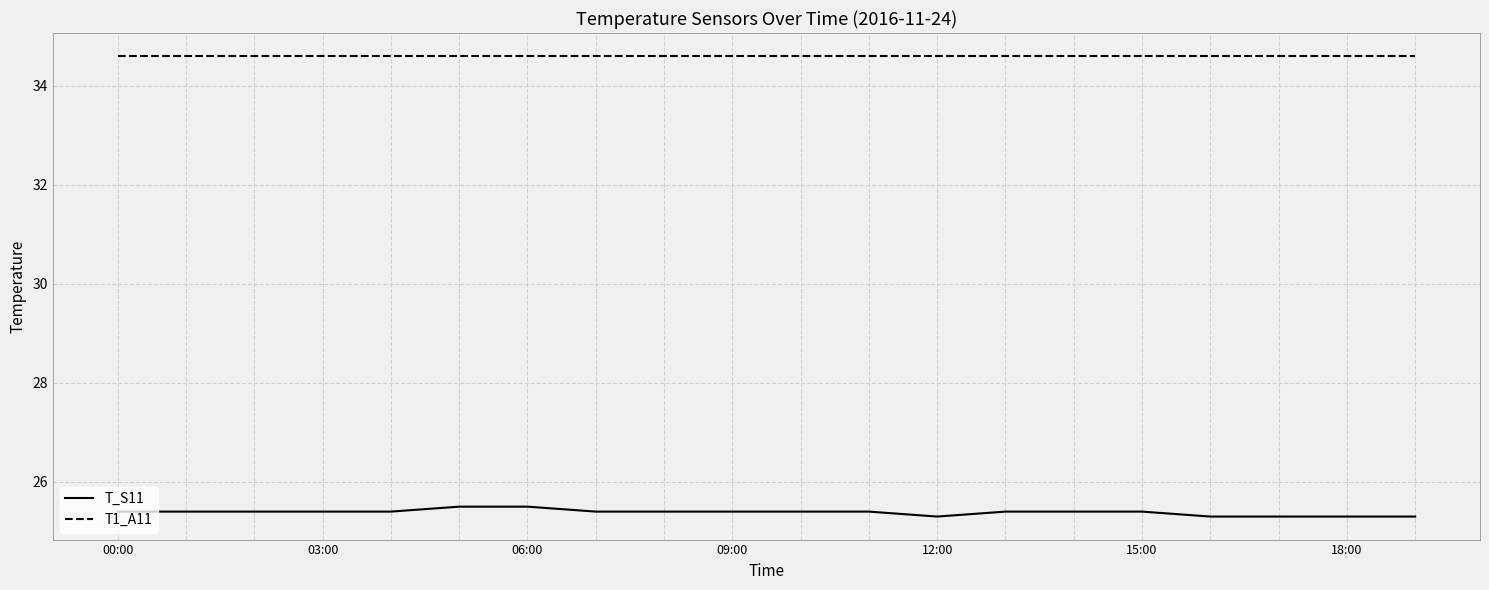

Which series has the largest range (max minus min)?

T_S11